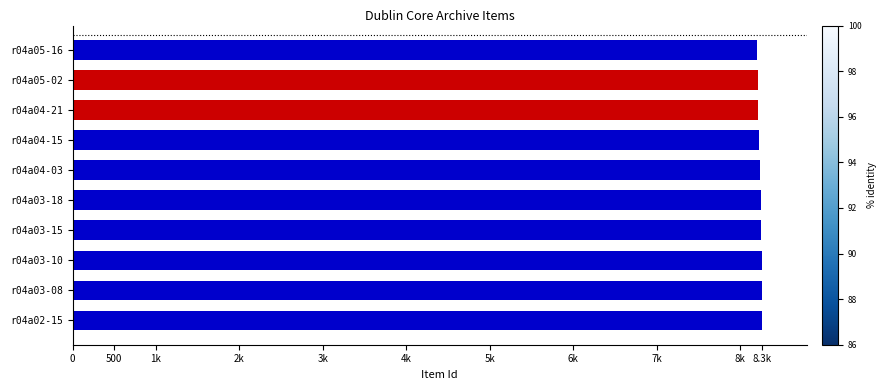

Are the bars horizontal?

Yes